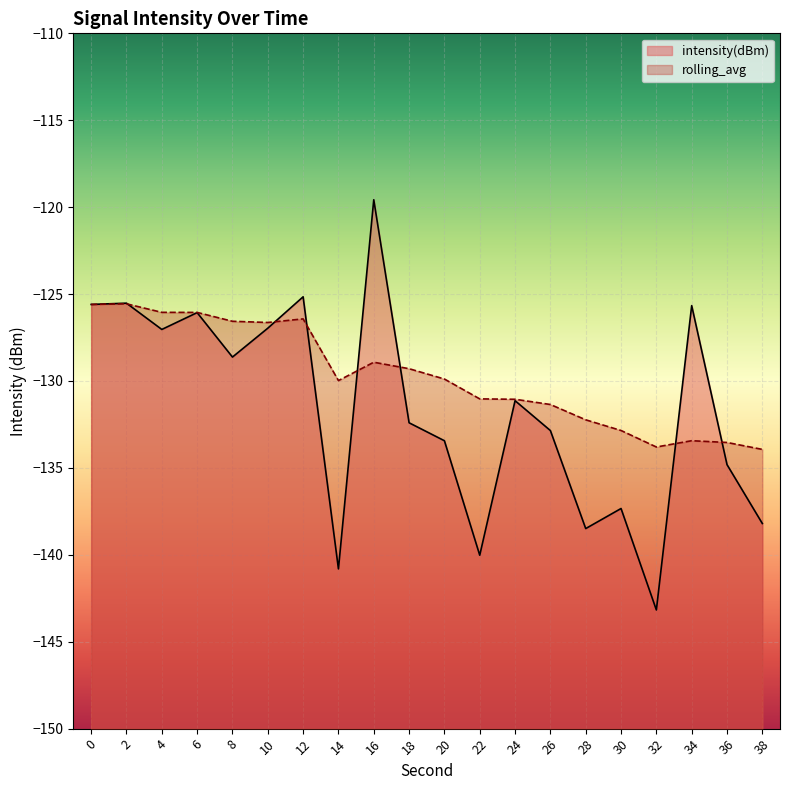

Between 38 and 8, which is larger?

8